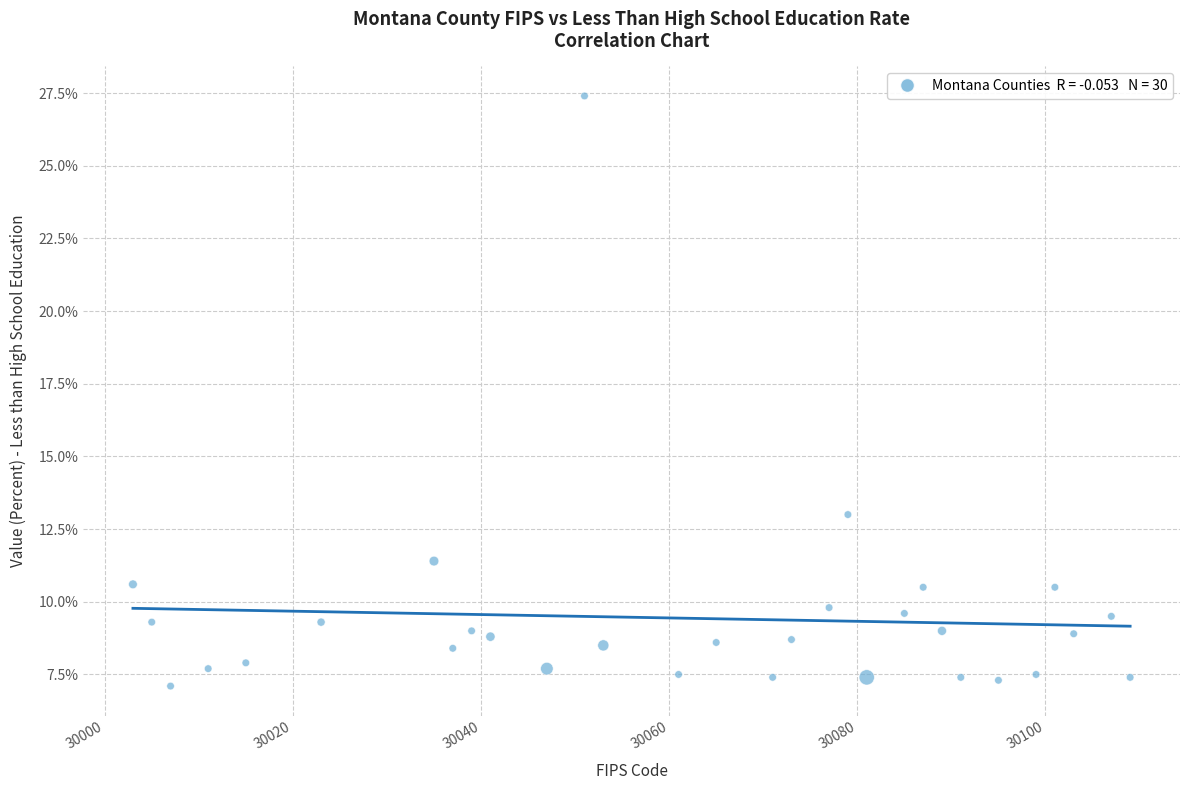

What is the range of X values (max minus min)?

106.0